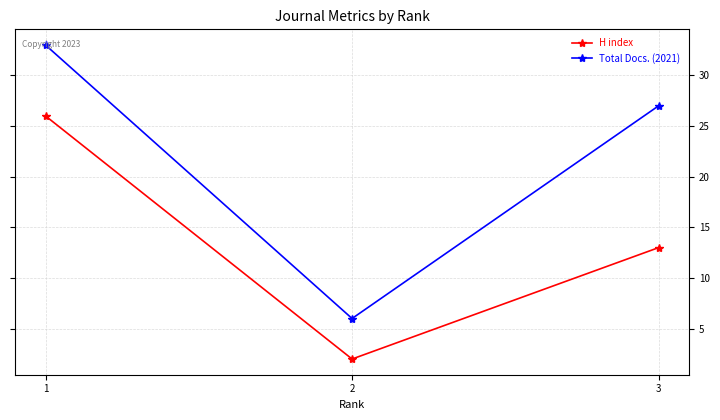

Rank the series by their maximum value, from lowest to highest.

H index, Total Docs. (2021)